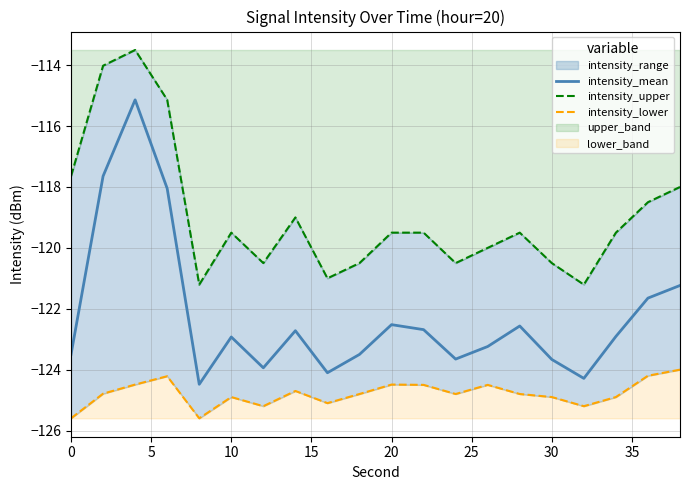

Rank the series by their maximum value, from lowest to highest.

intensity_lower, intensity_mean, intensity_upper